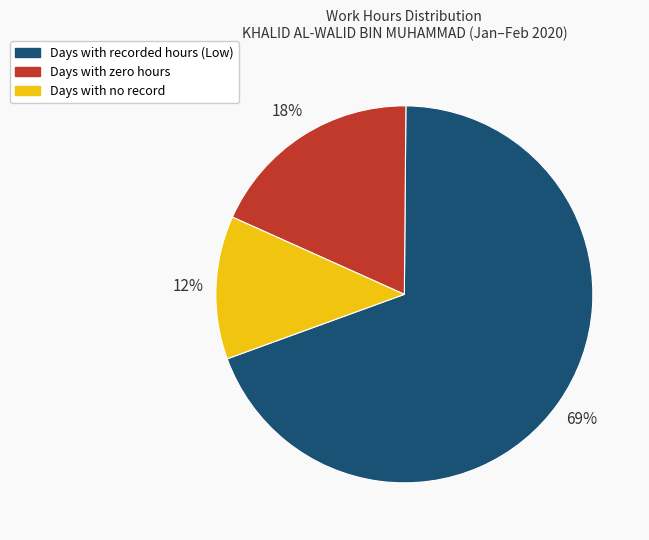

Is there a majority slice in this chart?

Yes